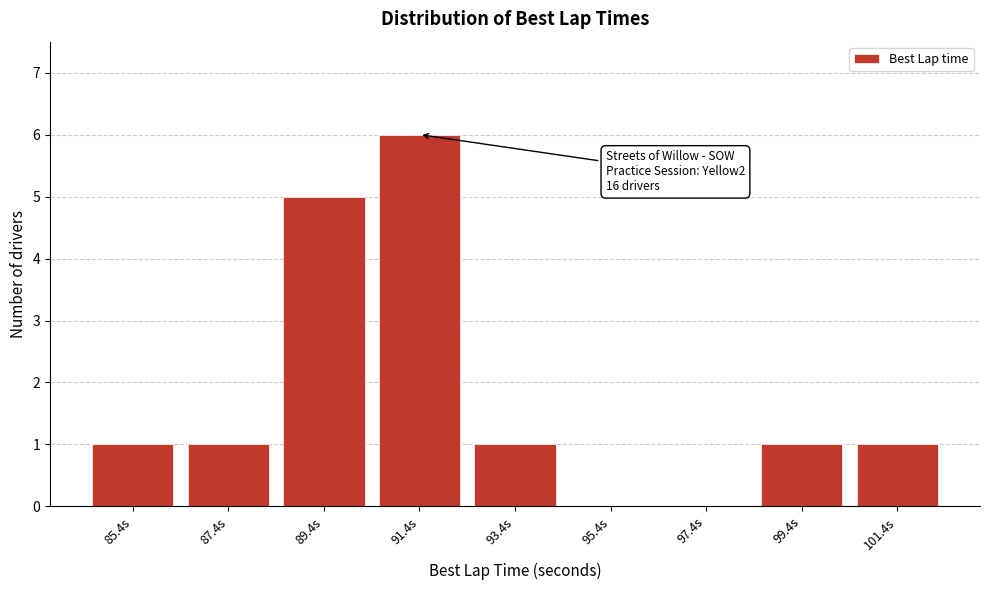

Reading left to right, list all the values displayed in this chart.

85.4s=1	87.4s=1	89.4s=5	91.4s=6	93.4s=1	95.4s=0	97.4s=0	99.4s=1	101.4s=1